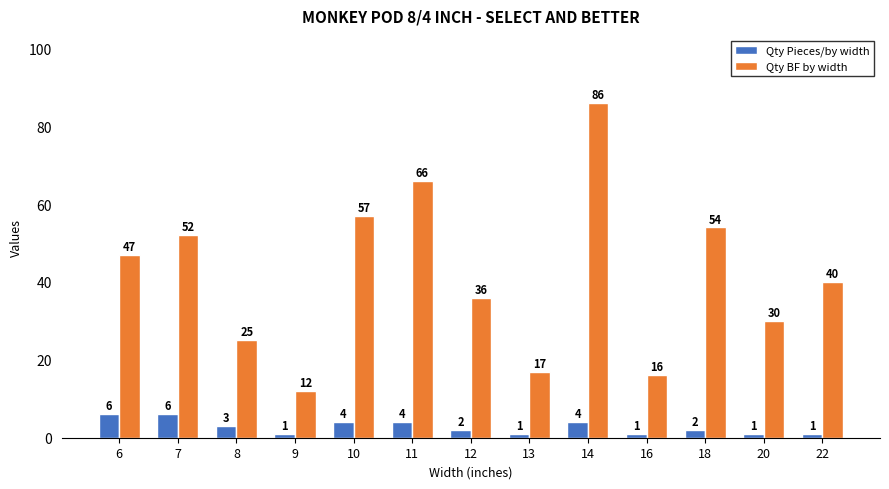

Which series changed the most between 16 and 20?

Qty BF by width